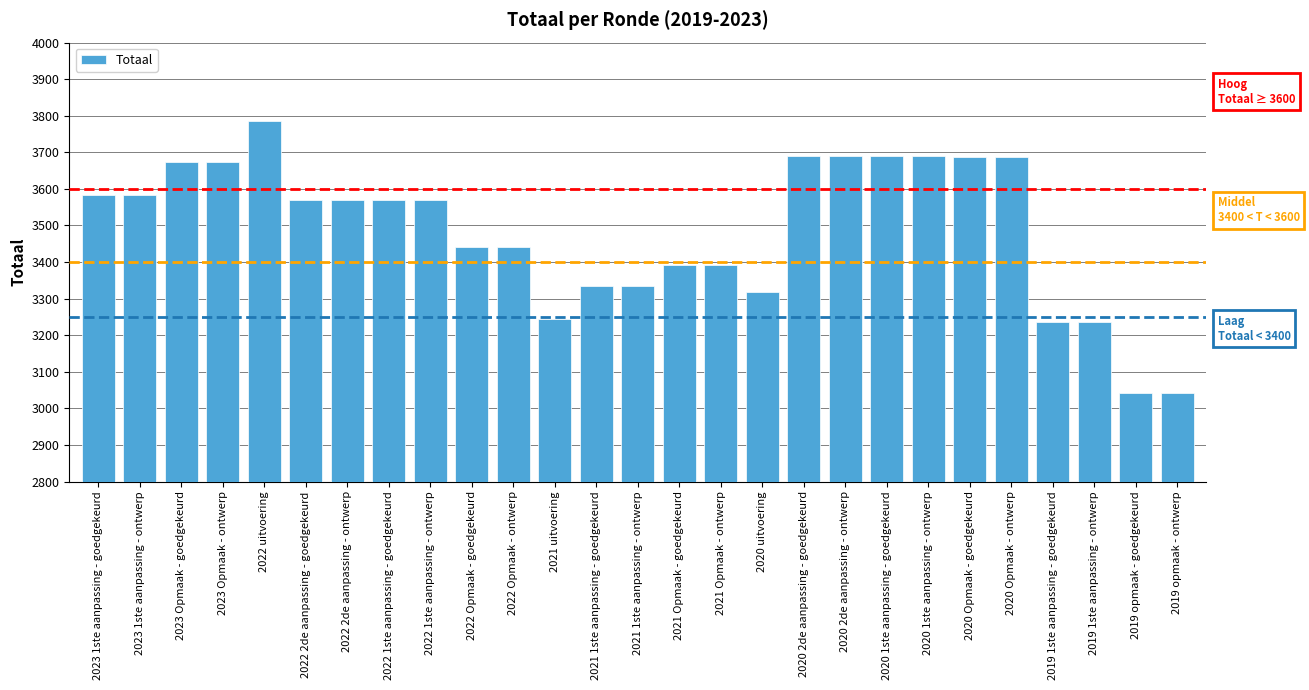

What is the difference between the values at 2019 1ste aanpassing - ontwerp and 2020 2de aanpassing - ontwerp?

453